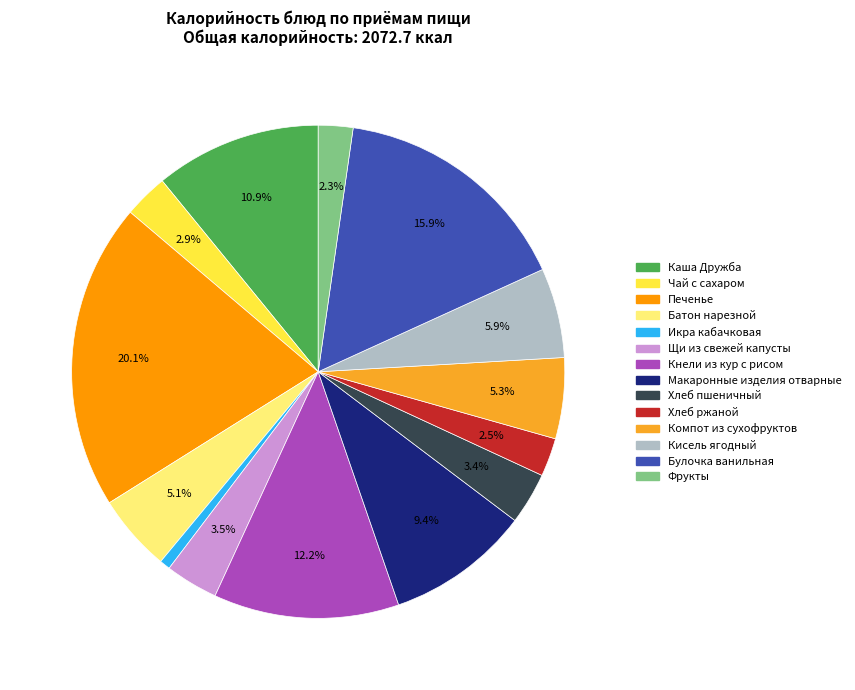

Count the number of slices in the pie.

14